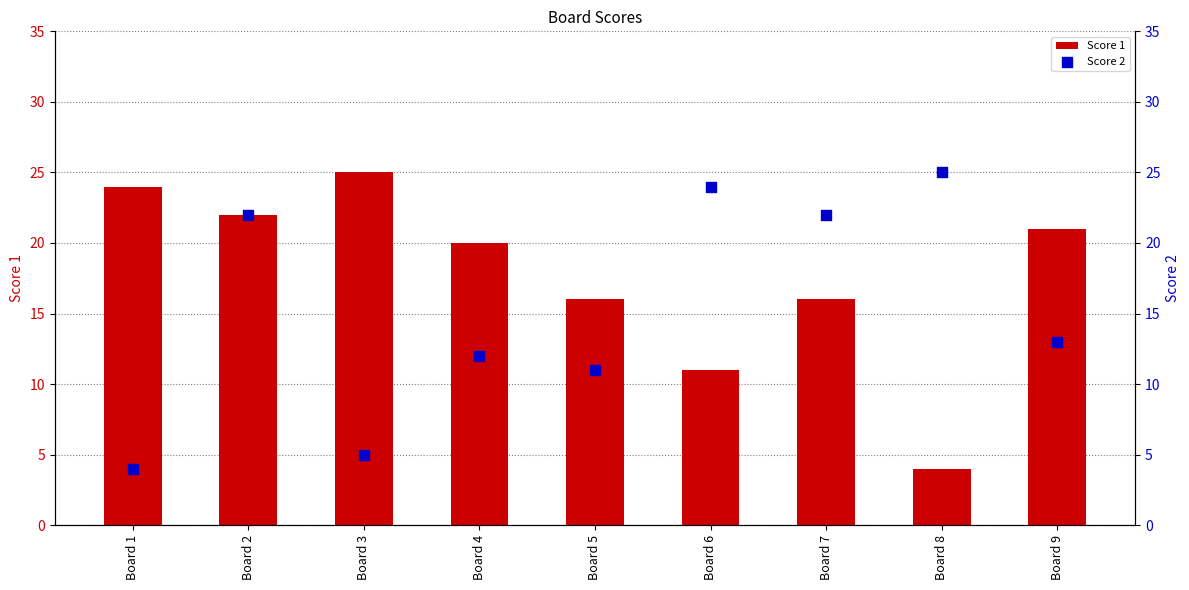

Which series reaches the minimum Y coordinate?

Score 1